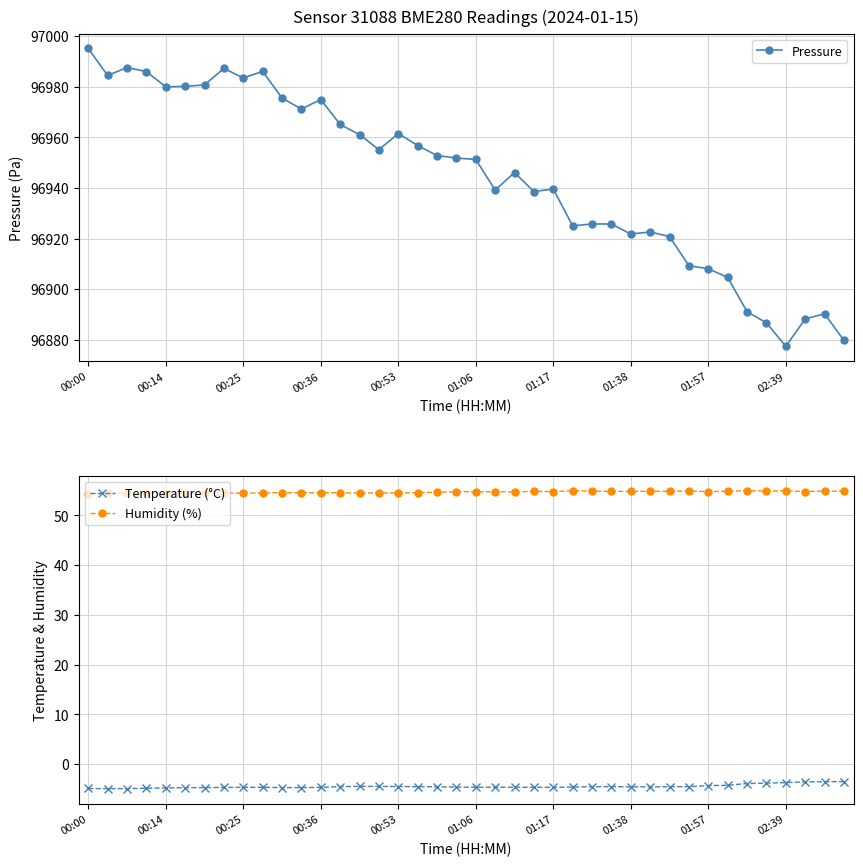

Rank the series at 11 from highest to lowest value.

Pressure, Humidity (%), Temperature (°C)